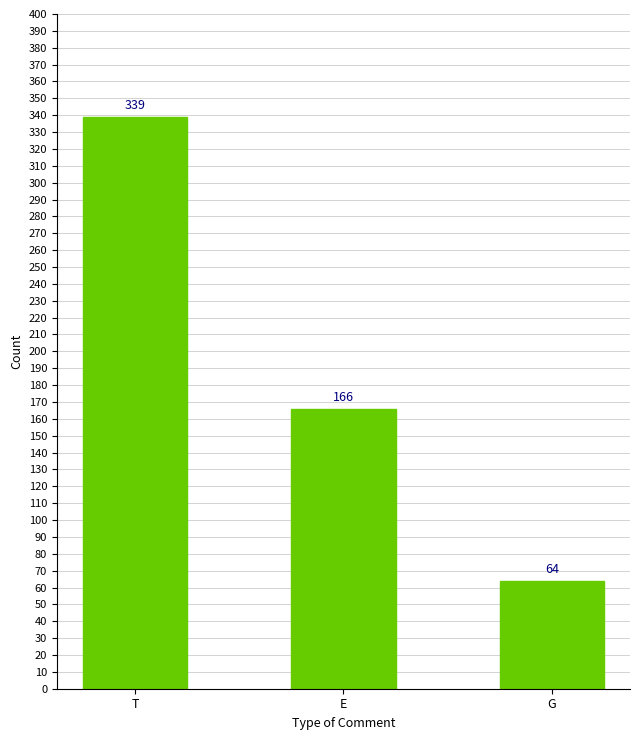

Between G and T, which is larger?

T